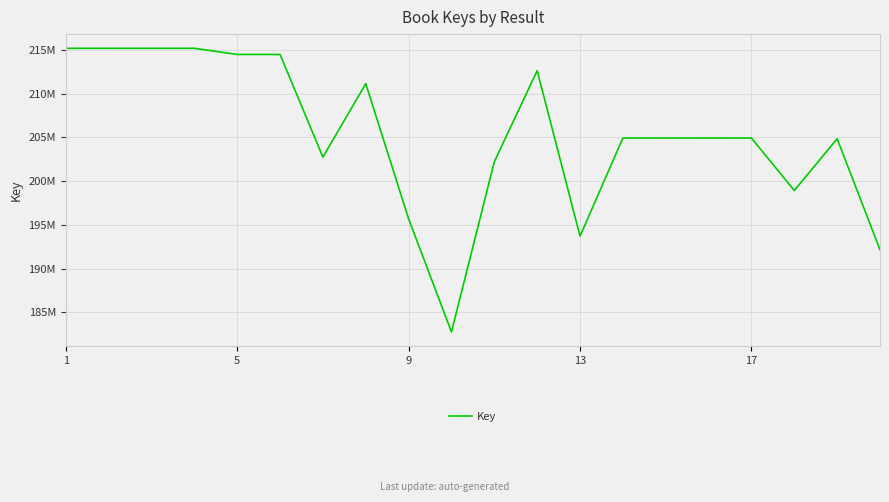

Does the chart display data point markers on the line(s)?

No